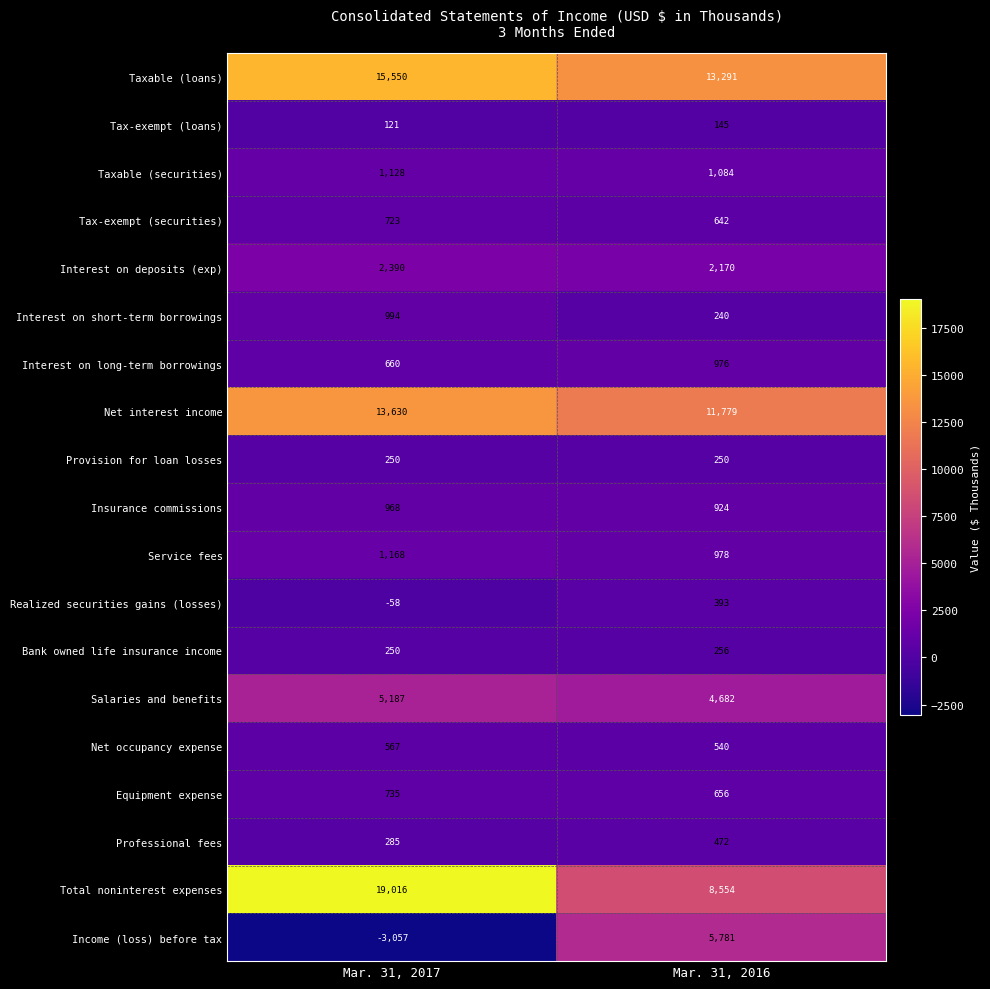

What is the minimum value shown in the chart?

-3057